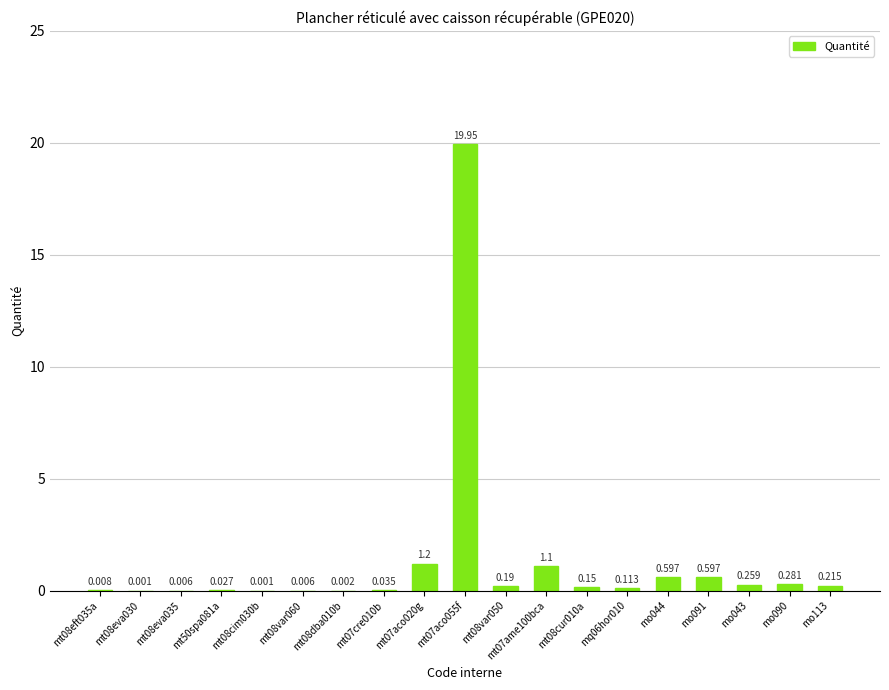

What is the greatest value displayed?

19.9